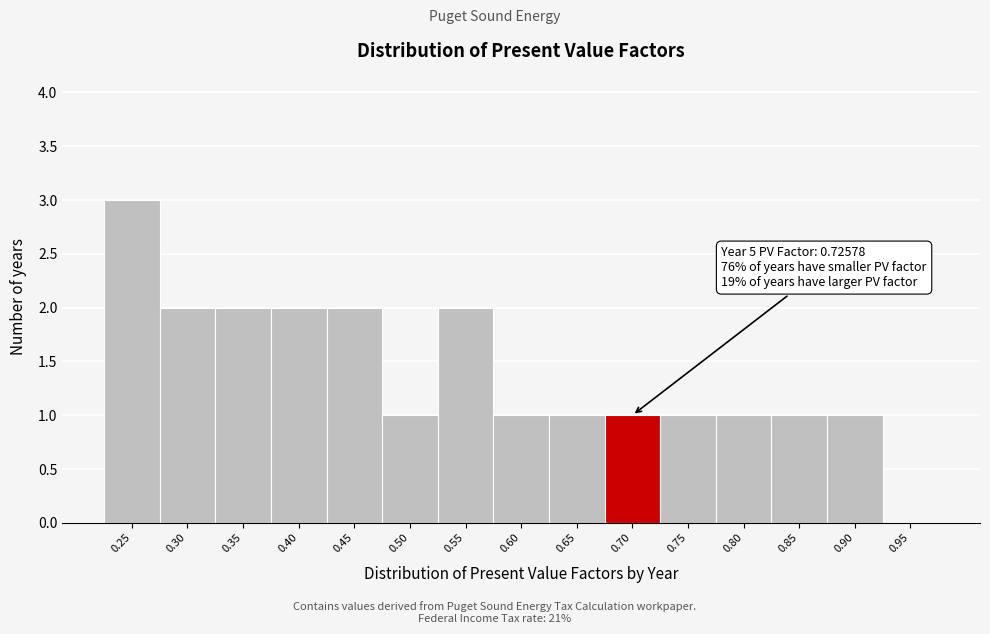

Reading left to right, extract all data points from this chart.

0.25=3	0.30=2	0.35=2	0.40=2	0.45=2	0.50=1	0.55=2	0.60=1	0.65=1	0.70=1	0.75=1	0.80=1	0.85=1	0.90=1	0.95=0